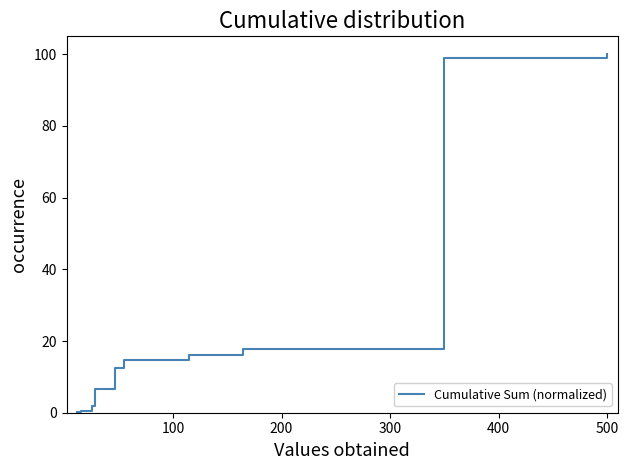

What is the difference between the maximum and minimum values?

99.9